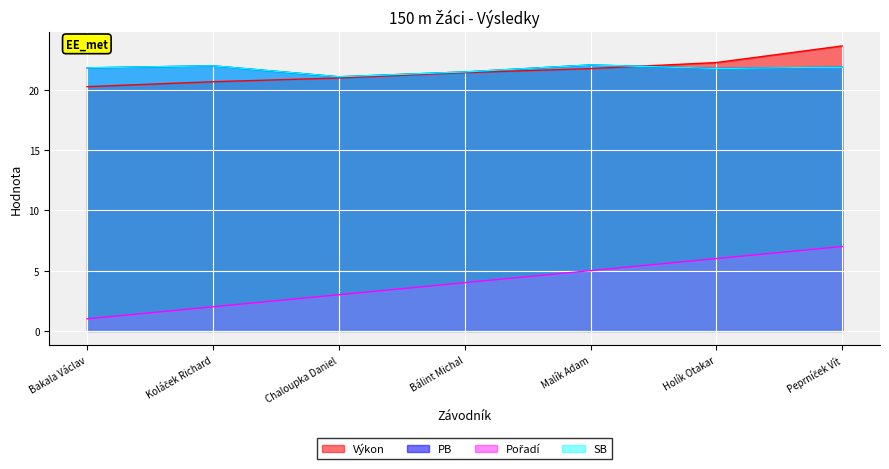

What is the smallest value displayed?

1.0